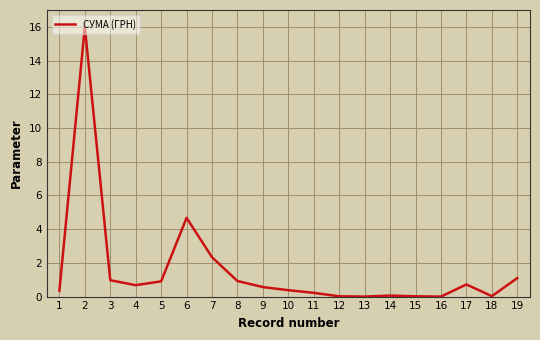

What is the change in value from 2 to 6?

-11.3